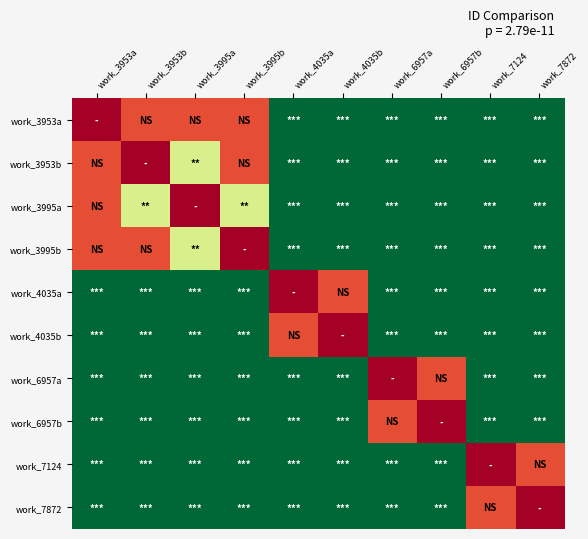

How many categories are shown in the chart?

10